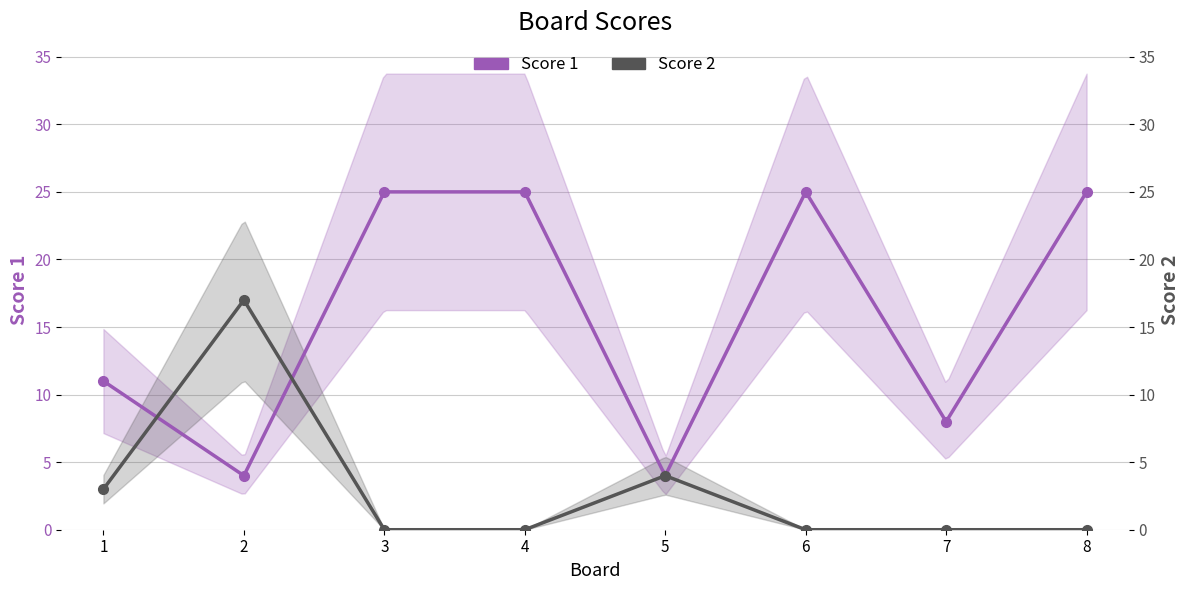

What are all the series names shown in the legend?

Score 1, Score 2